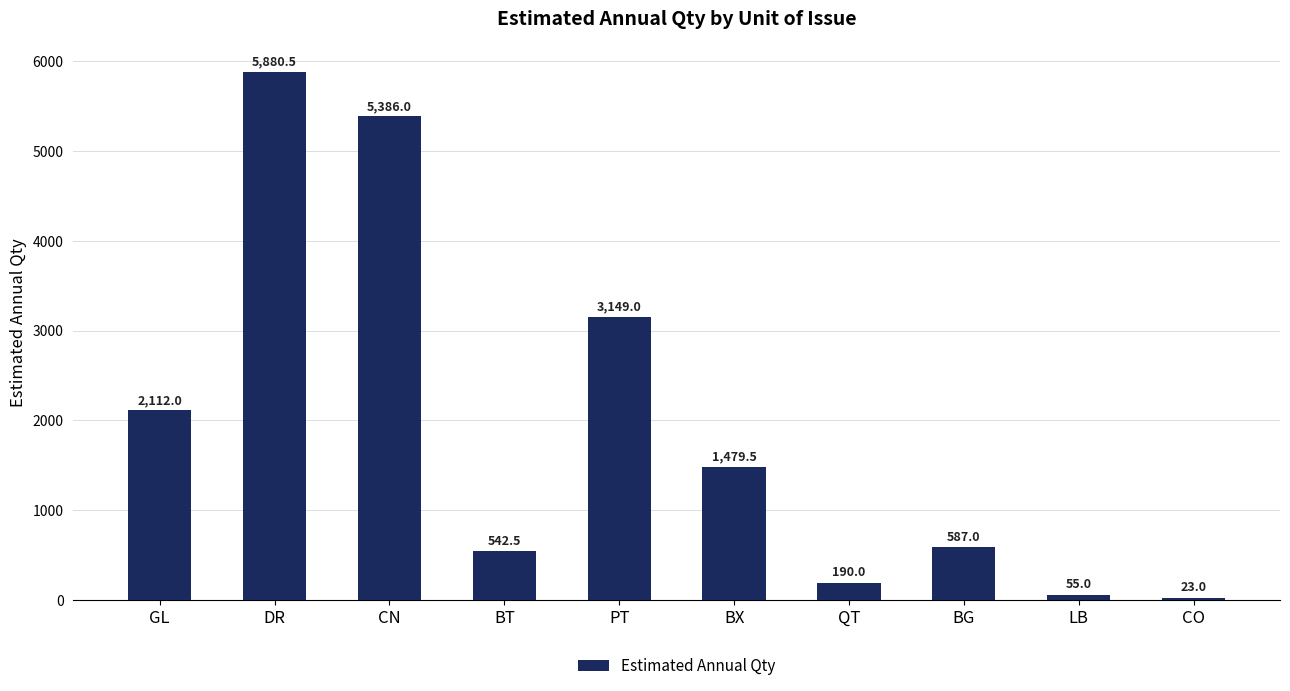

Reading left to right, list all the values displayed in this chart.

GL=2112.0	DR=5880.5	CN=5386.0	BT=542.5	PT=3149.0	BX=1479.5	QT=190.0	BG=587.0	LB=55.0	CO=23.0